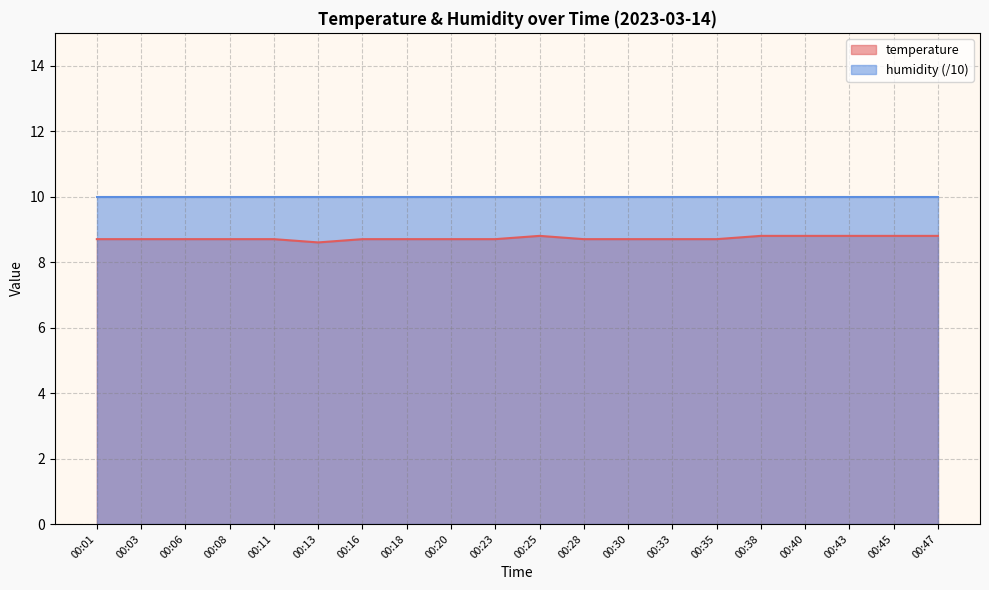

Rank the categories by value from highest to lowest.

00:25, 00:38, 00:40, 00:43, 00:45, 00:47, 00:01, 00:03, 00:06, 00:08, 00:11, 00:16, 00:18, 00:20, 00:23, 00:28, 00:30, 00:33, 00:35, 00:13